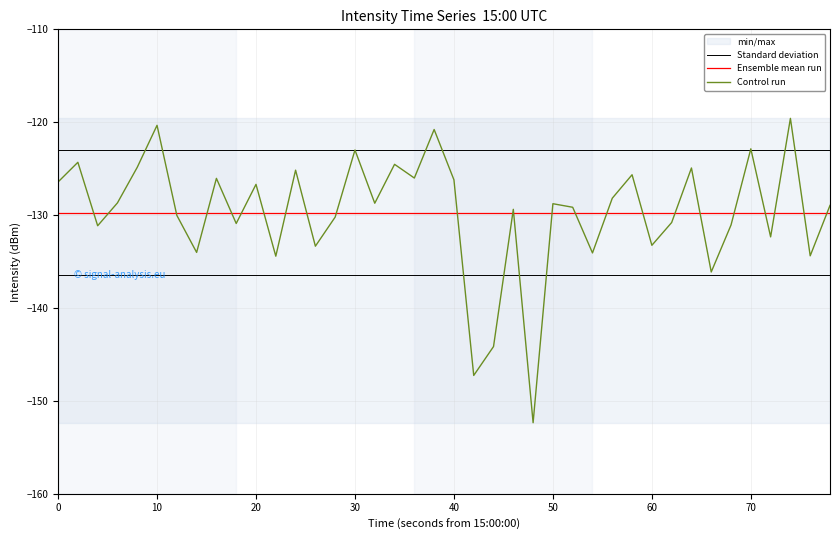

The value of Control run at 60 is -226.0. True or false?

False